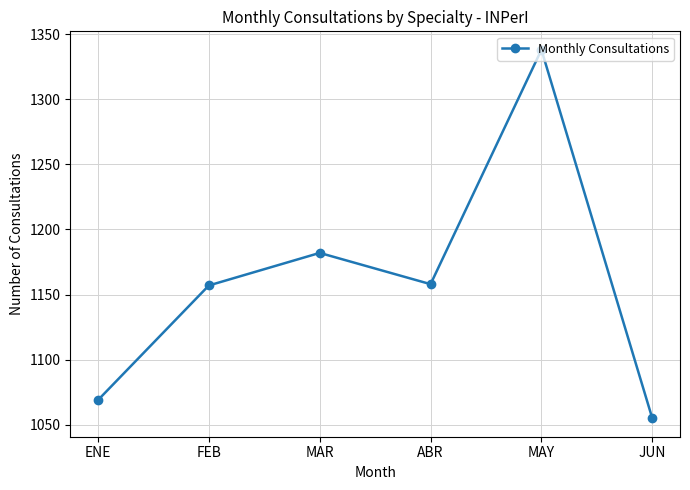

Between ENE and FEB, which is larger?

FEB